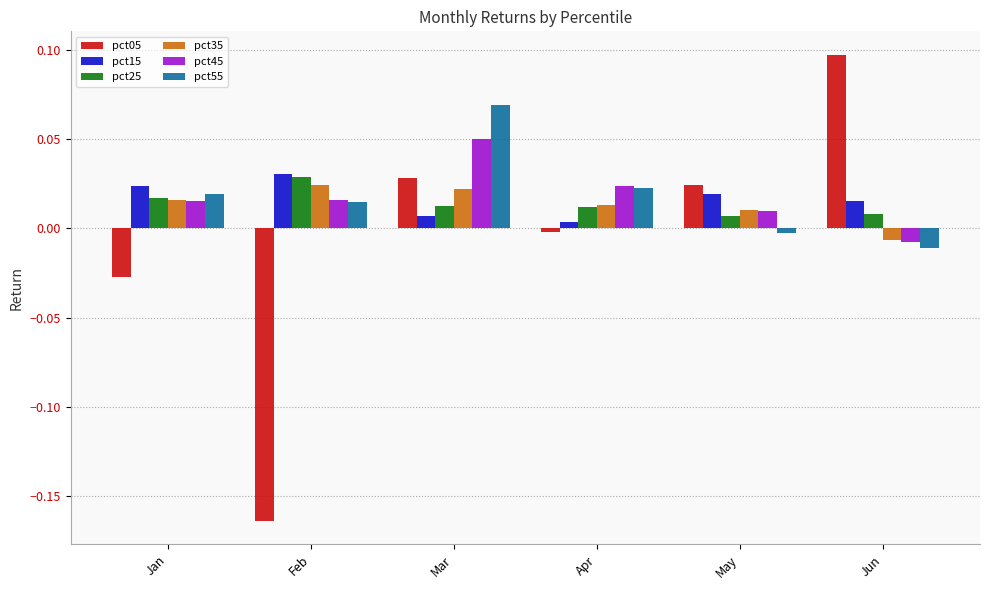

The pct05 series shows 0.1 at Jun. True or false?

True